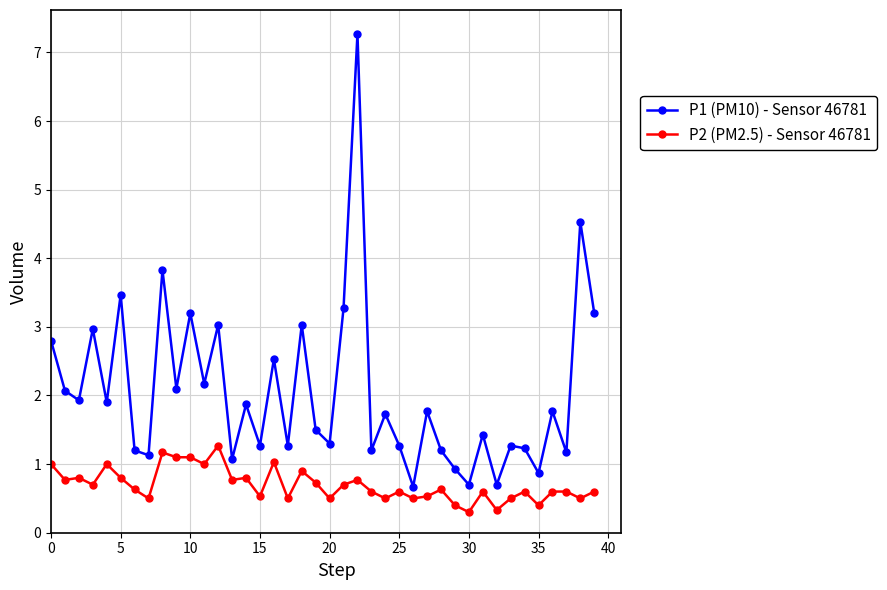

What is the value of the P2 (PM2.5) - Sensor 46781 point at the 37th from the left?

0.6